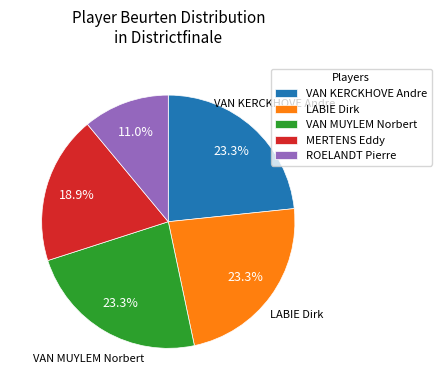

Count the number of slices in the pie.

5